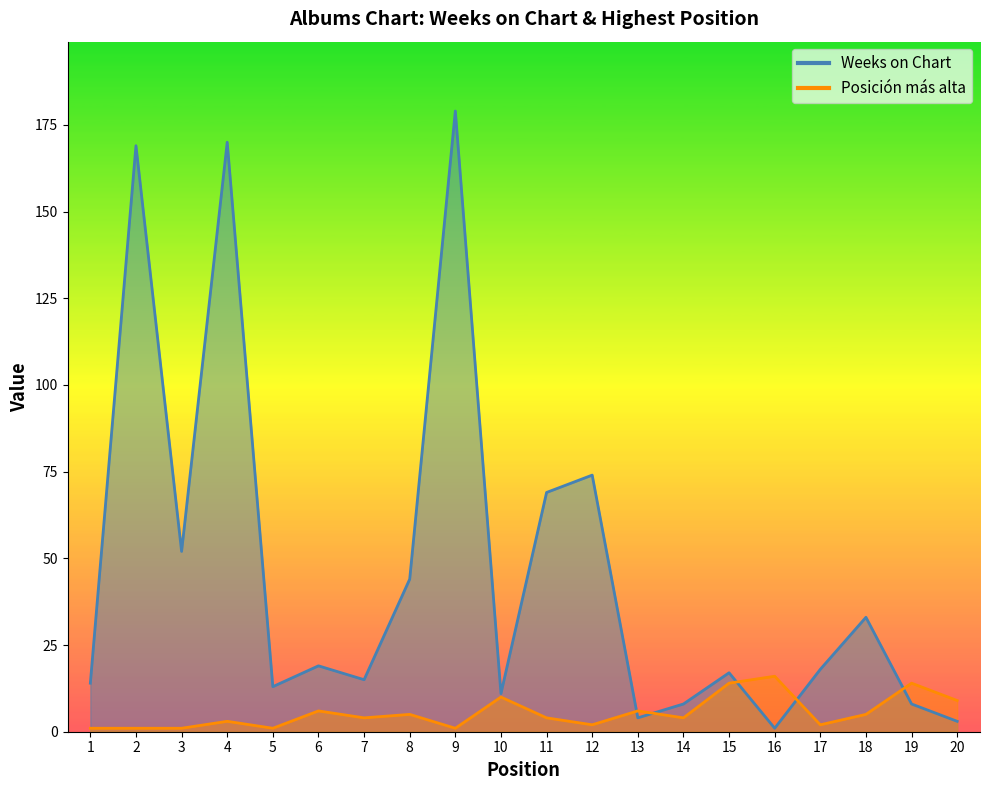

What is the difference between the maximum and minimum values in the Weeks on Chart series?

178